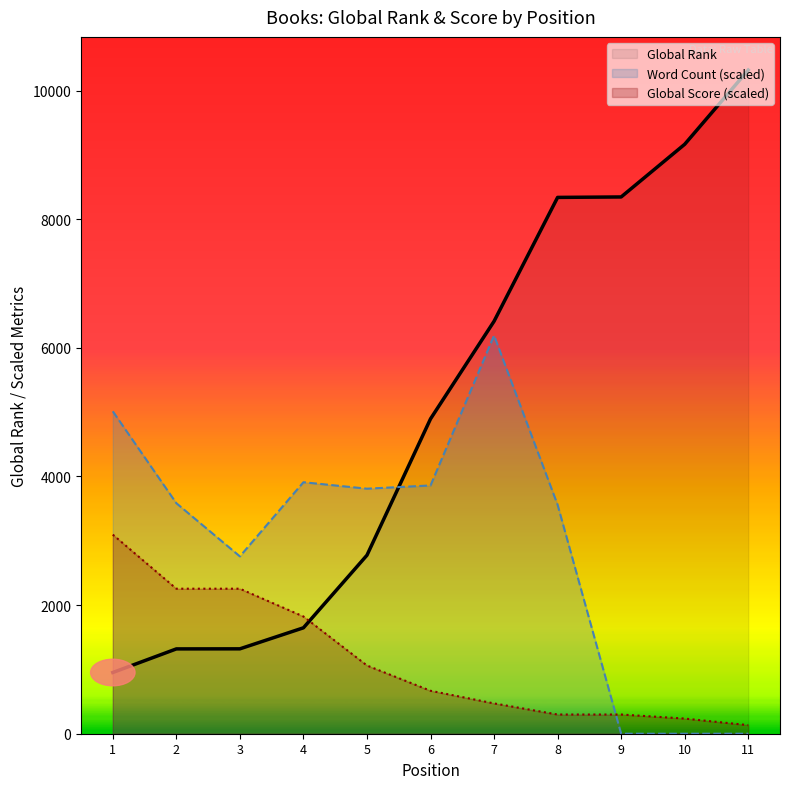

List the series in order of their peak value, highest first.

Global Rank, Word Count (scaled), Global Score (scaled)